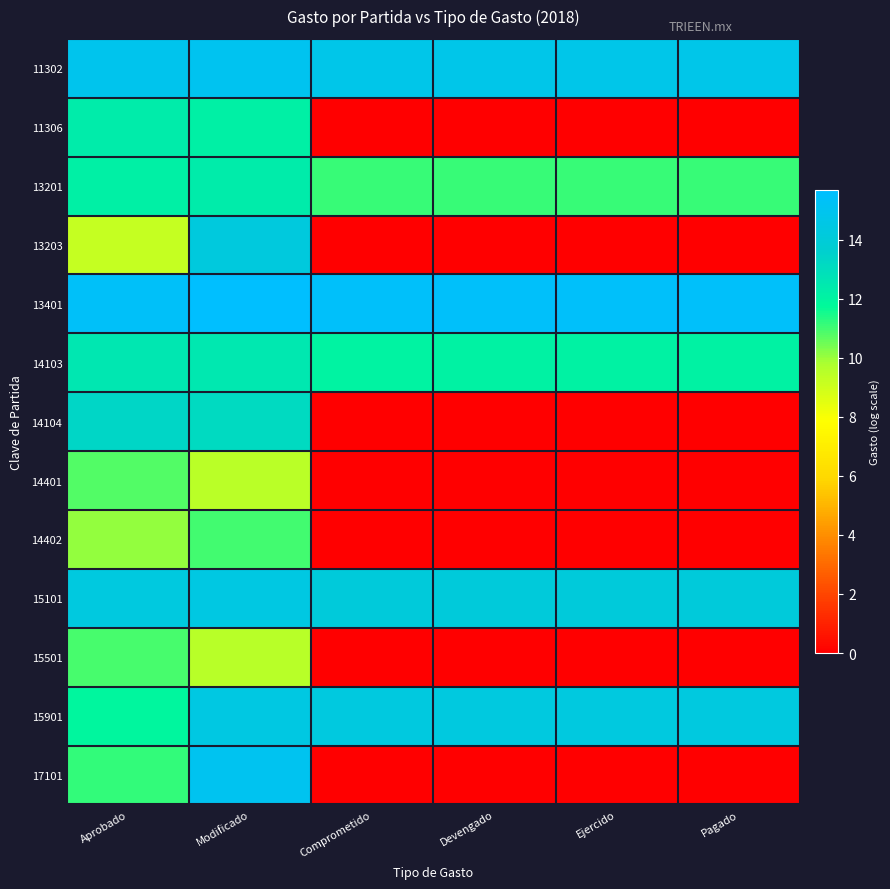

Rank the series by their maximum value, from lowest to highest.

14401, 15501, 14402, 11306, 13201, 14103, 14104, 13203, 15101, 15901, 11302, 17101, 13401